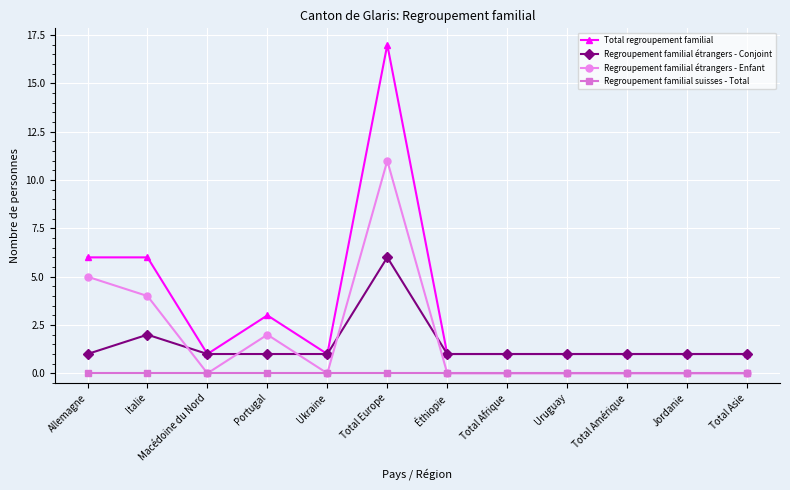

At which category is the sum across all series the highest?

Total Europe